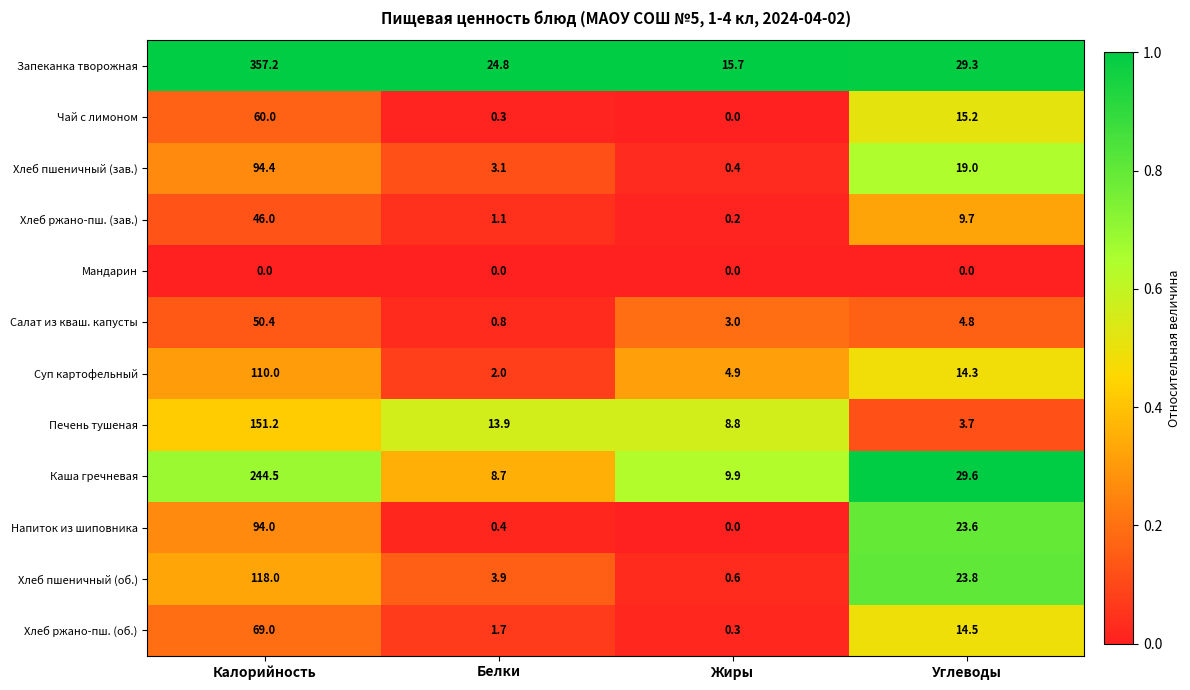

How many categories are shown in the chart?

4